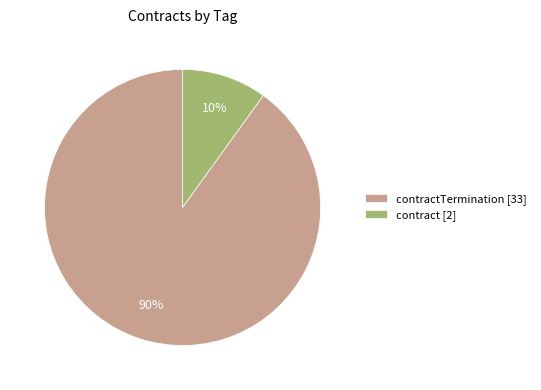

Count the number of slices in the pie.

2